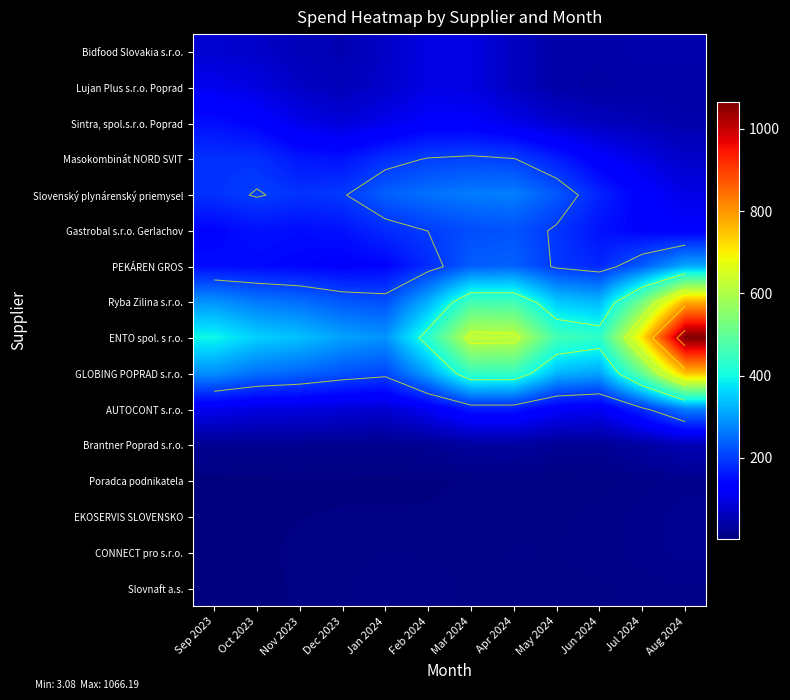

Read the GLOBING POPRAD s.r.o. value at Jan 2024.

210.1